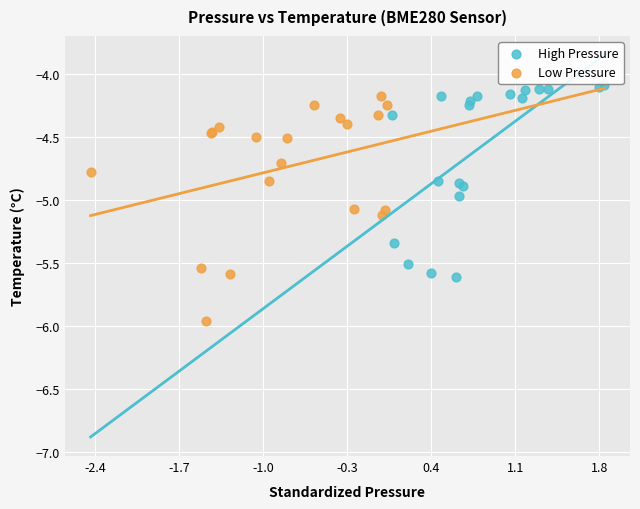

Which series has the widest spread of Y values?

Low Pressure